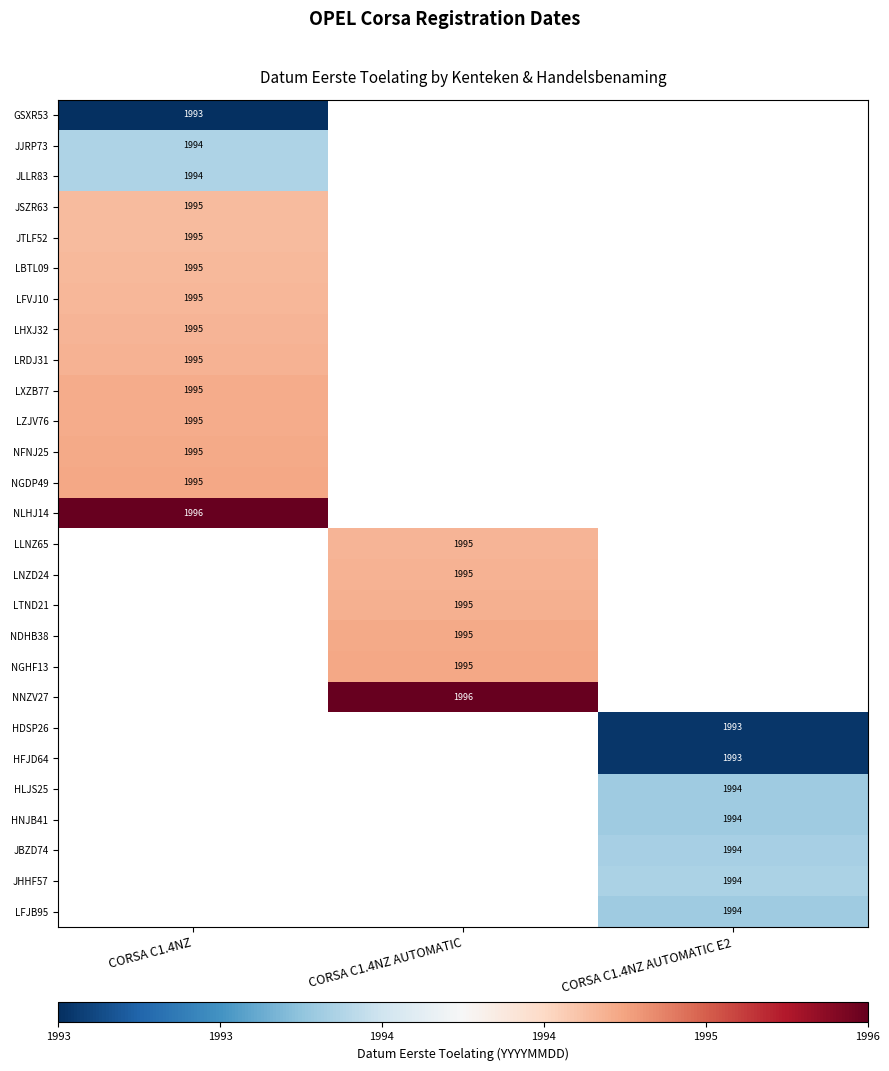

Between CORSA C1.4NZ AUTOMATIC and CORSA C1.4NZ AUTOMATIC E2, which is larger?

CORSA C1.4NZ AUTOMATIC E2